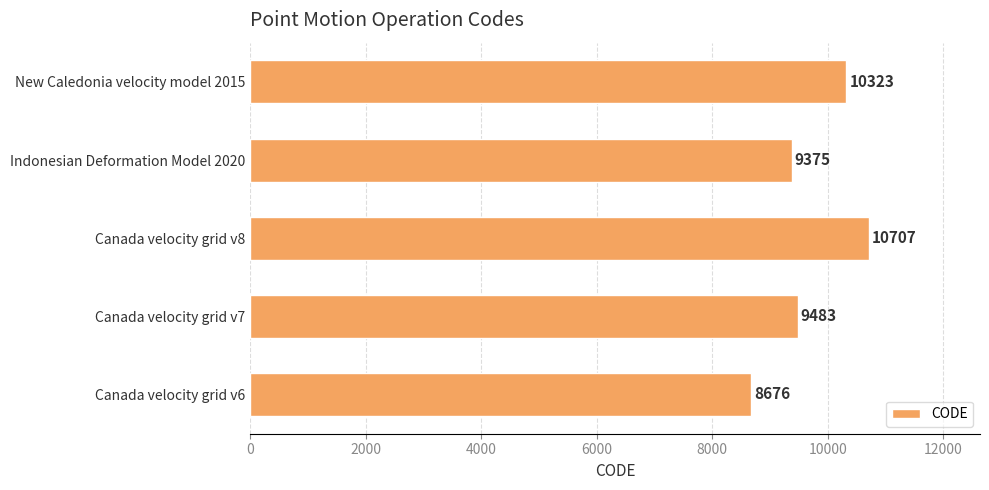

At which label is the value closest to 9691?

Canada velocity grid v7